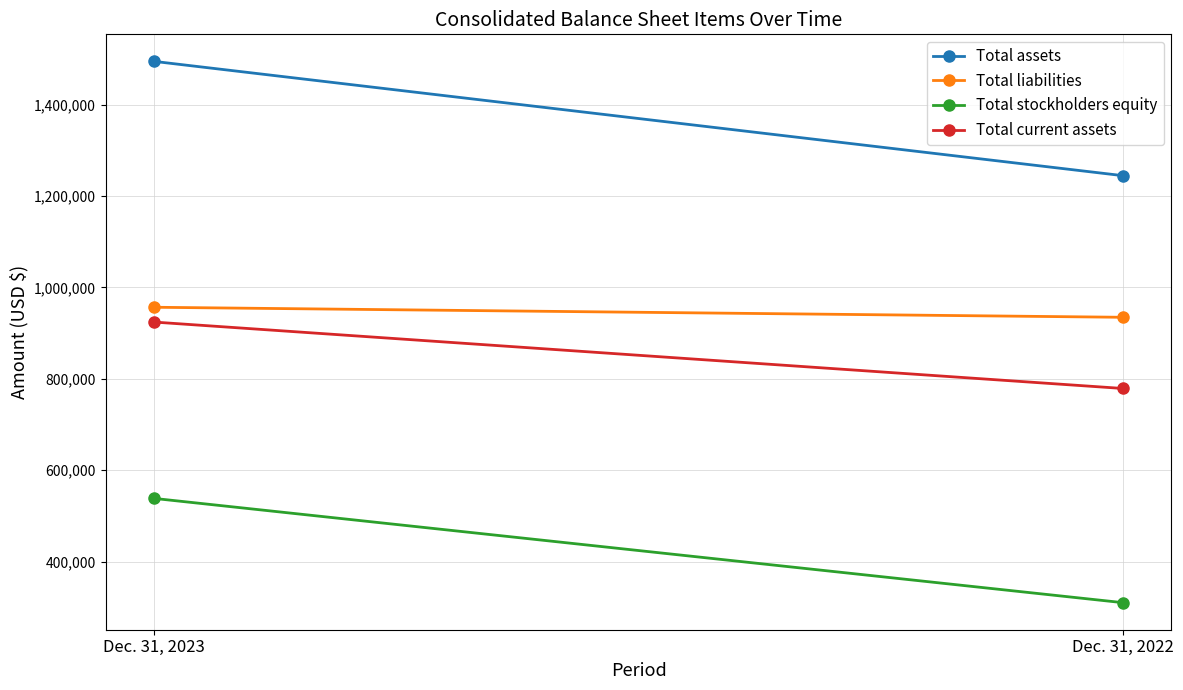

What are all the series names shown in the legend?

Total assets, Total liabilities, Total stockholders equity, Total current assets